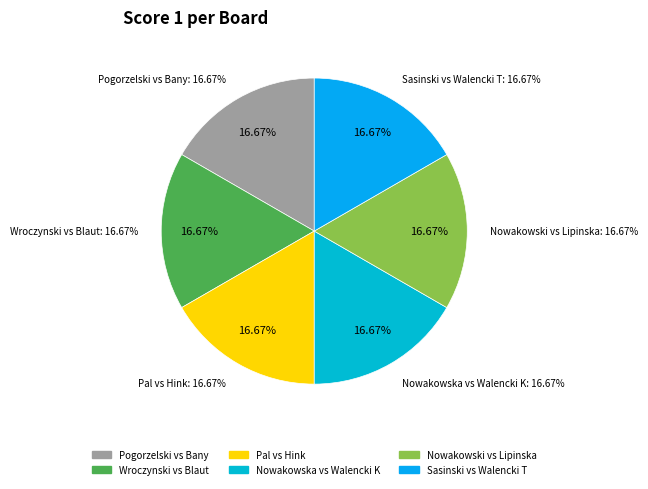

How many segments does this pie chart have?

6